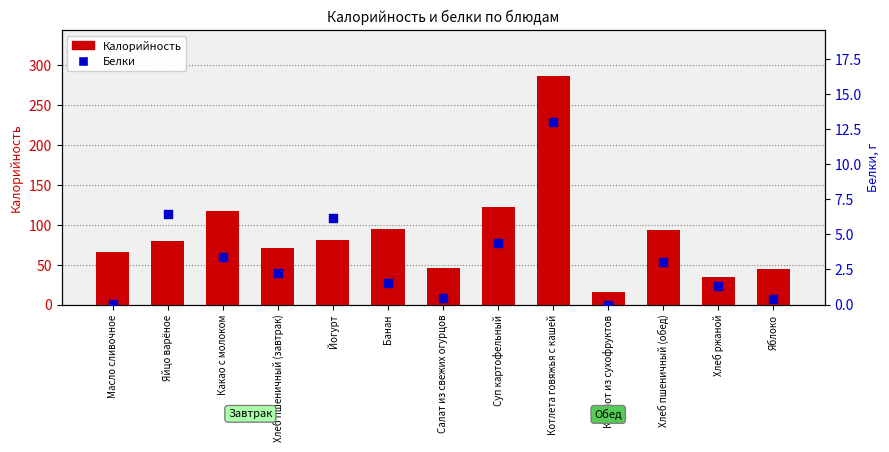

At how many categories does at least one series exceed 188?

1